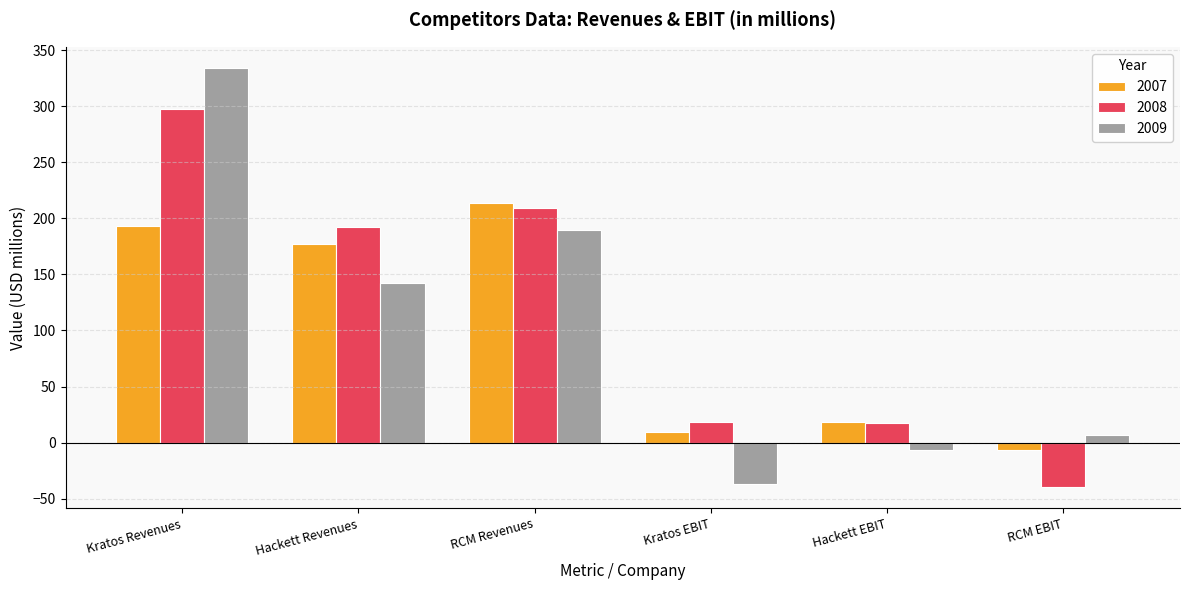

Is it true that 2007 equals 214.2 at RCM Revenues?

True